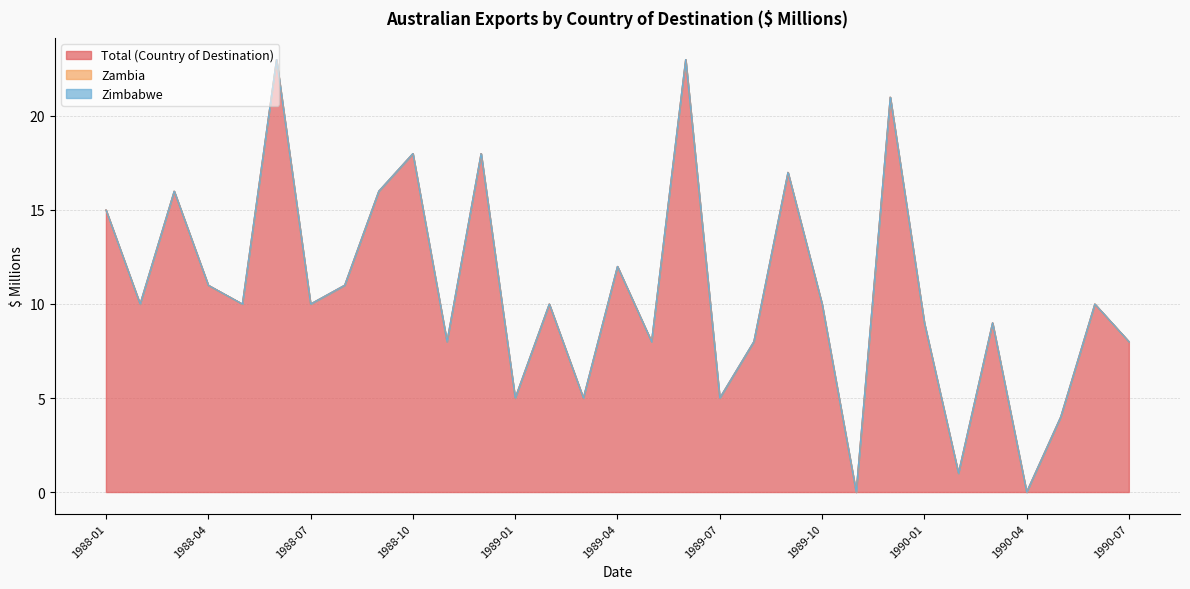

What are all the series names shown in the legend?

Total (Country of Destination), Zambia, Zimbabwe